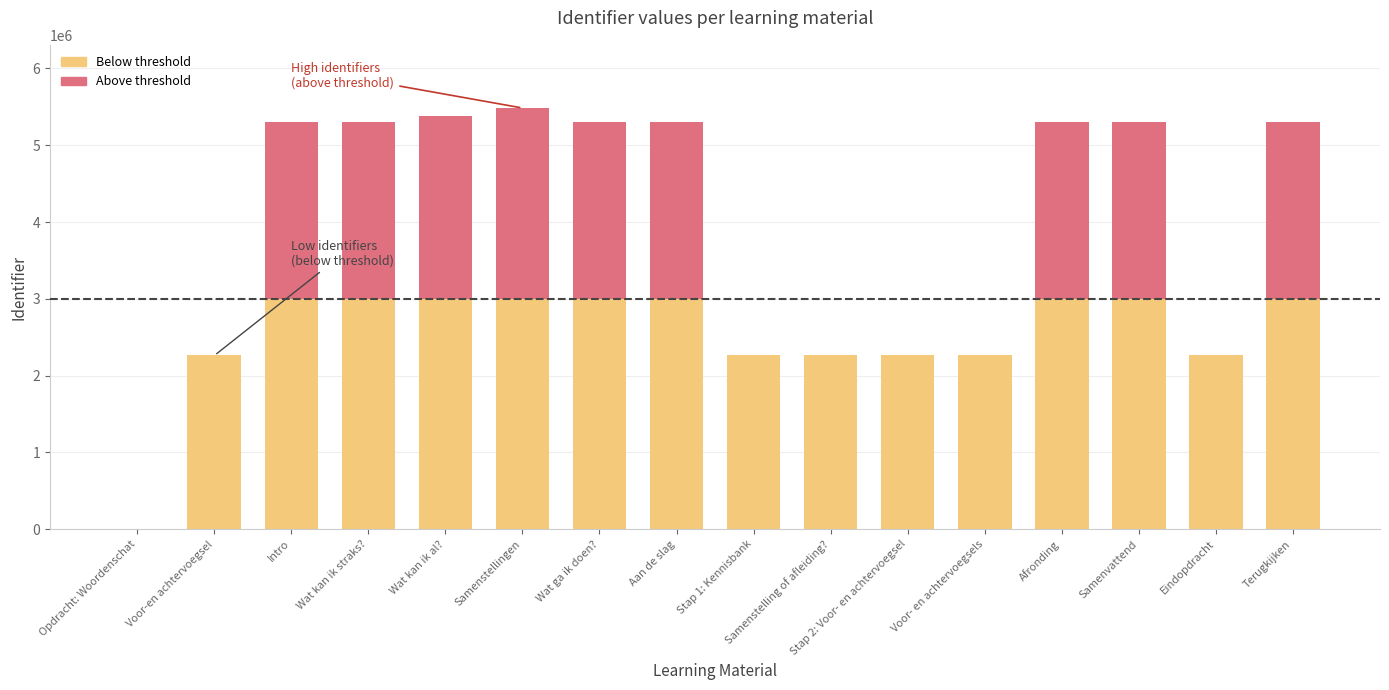

How many series are shown in this chart?

2